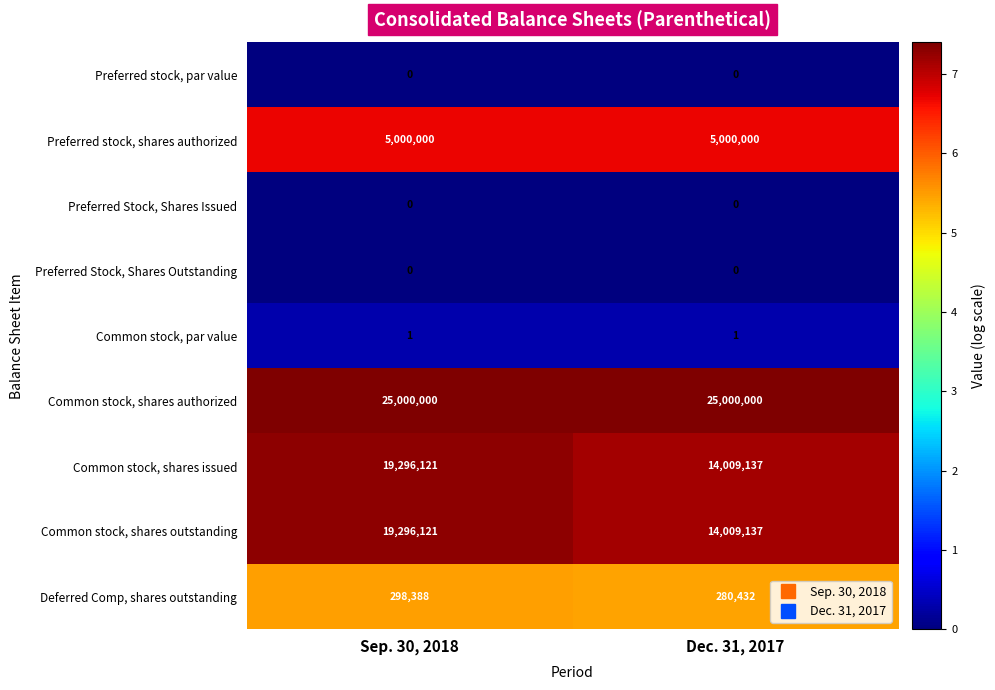

Which series has the largest total across all categories?

Common stock, shares authorized